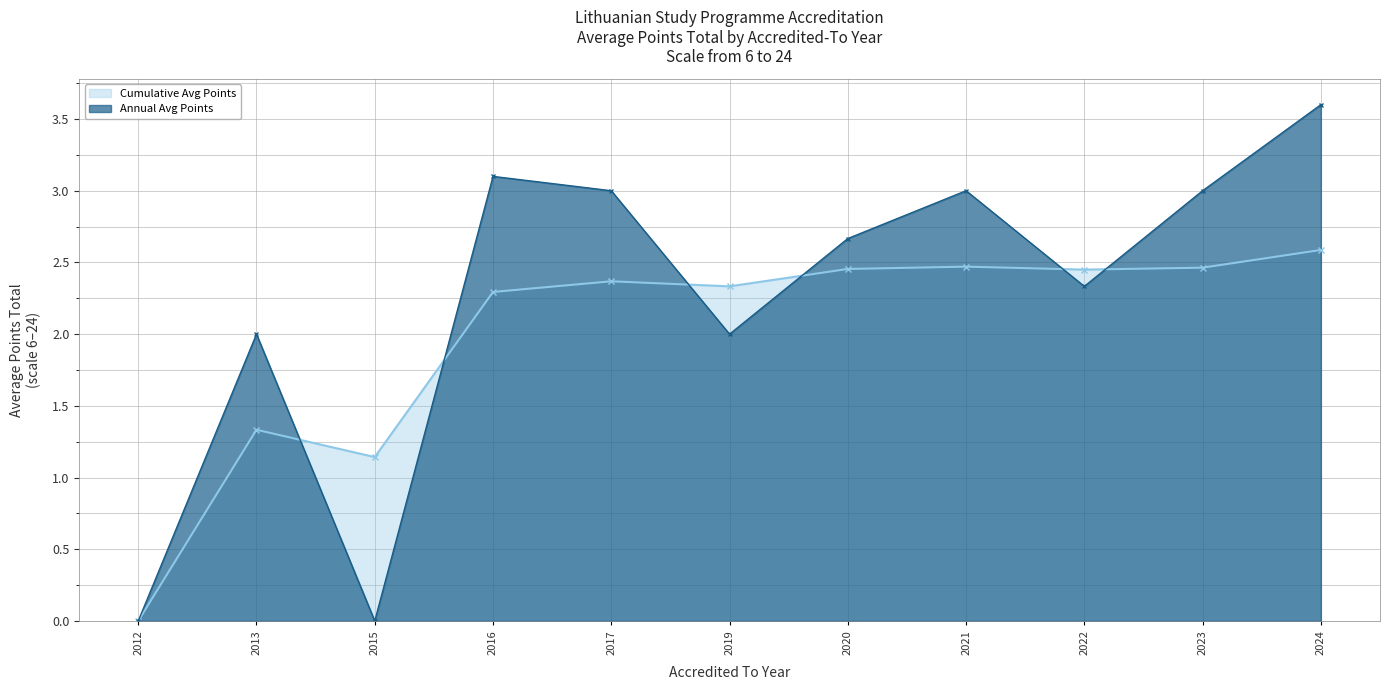

What is the approximate value of Annual Avg Points at 2013?

2.0